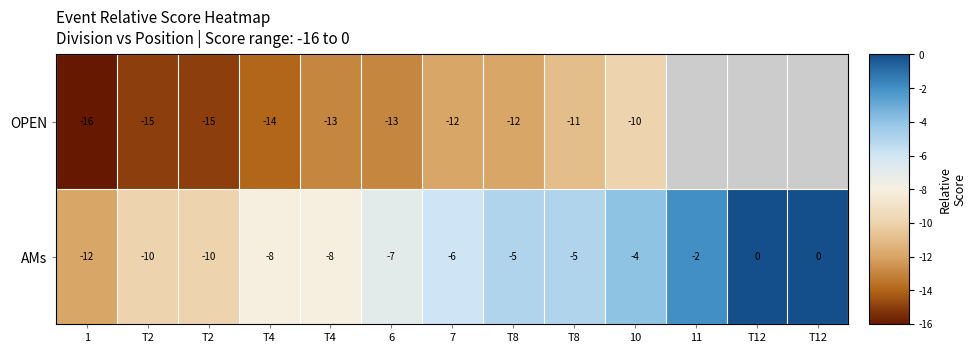

How many data points in AMs are less than -6?

6